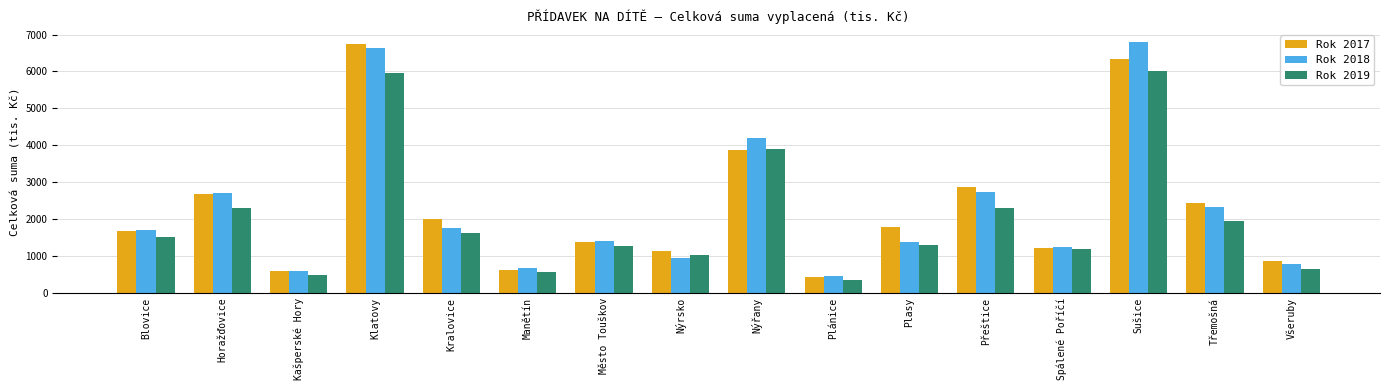

What is the smallest value displayed?

360.0